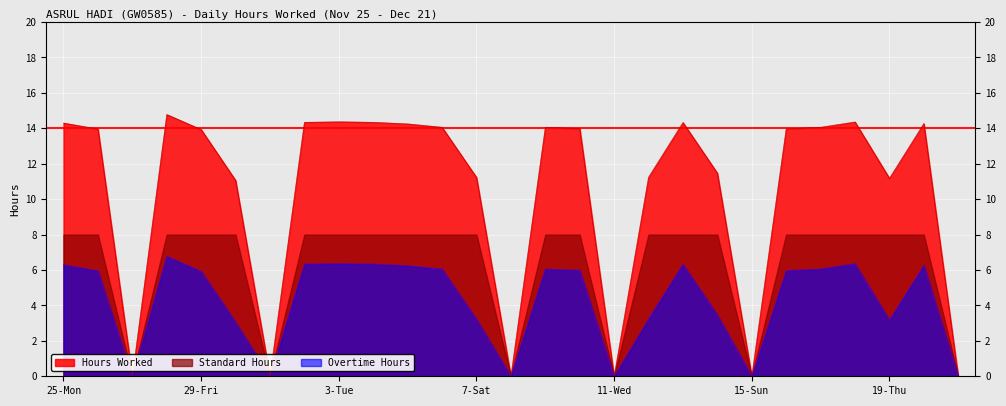

At which label does Overtime Hours first exceed 5?

25-Mon